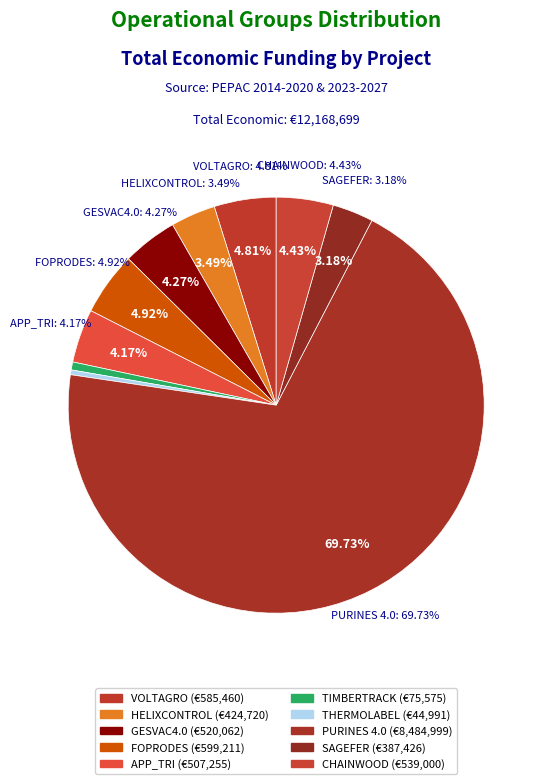

Is it true that SAGEFER is 3% of the pie?

True